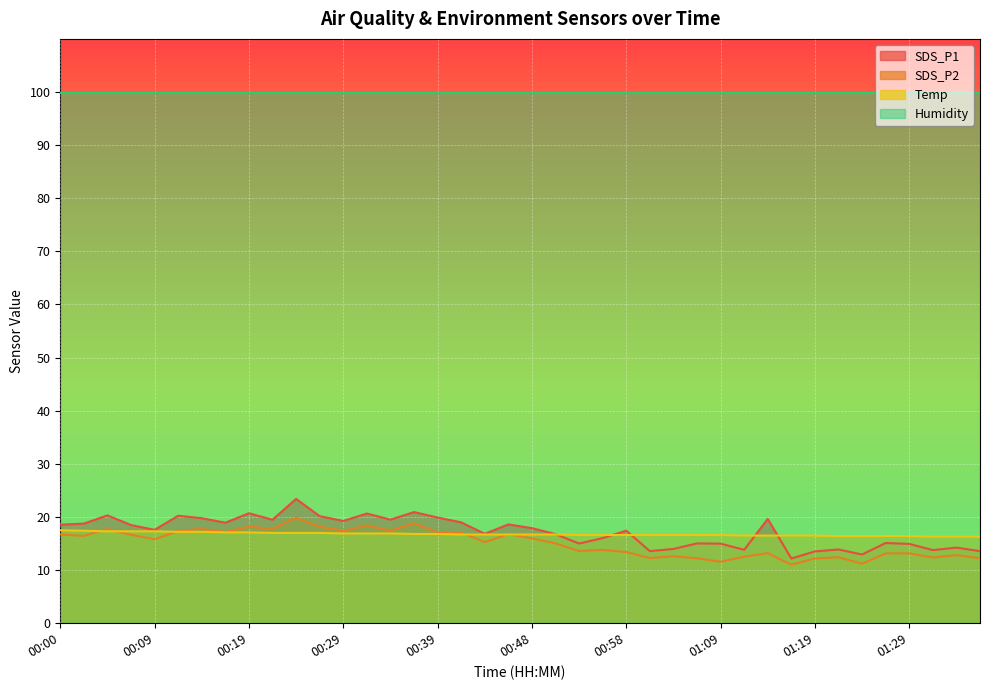

The value of SDS_P1 at 00:22 is 5.6. True or false?

False